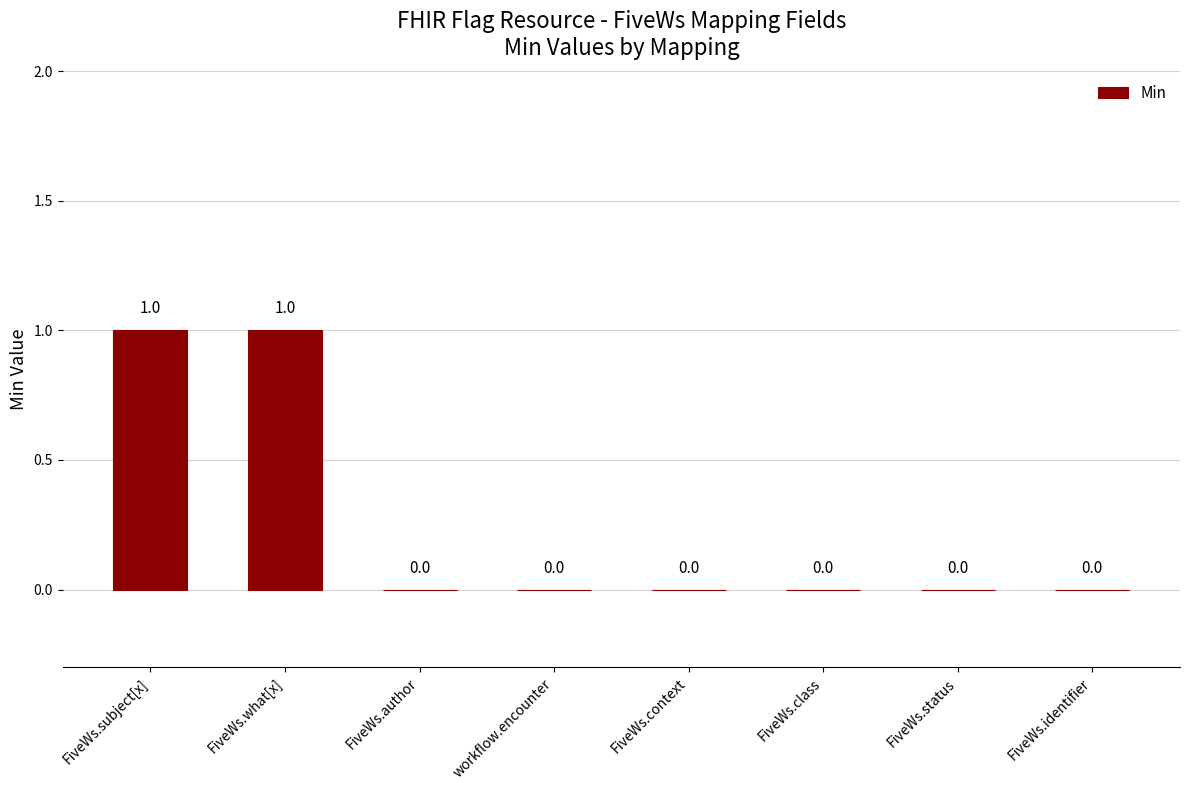

Reading right to left, what are all the values shown in this chart?

FiveWs.identifier=0	FiveWs.status=0	FiveWs.class=0	FiveWs.context=0	workflow.encounter=0	FiveWs.author=0	FiveWs.what[x]=1	FiveWs.subject[x]=1